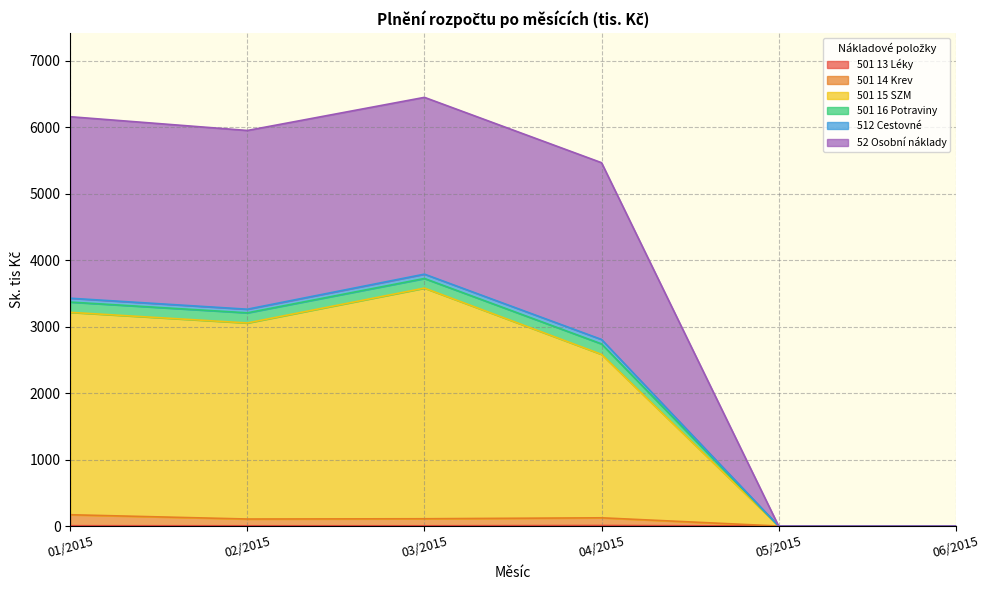

Does the chart display data point markers on the line(s)?

No